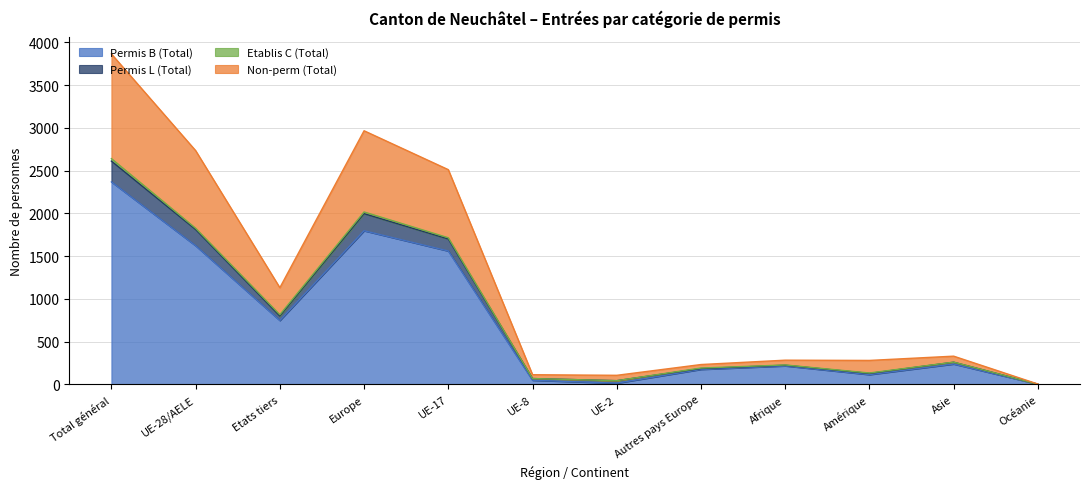

At which label does Permis B (Total) first exceed 238?

Total général